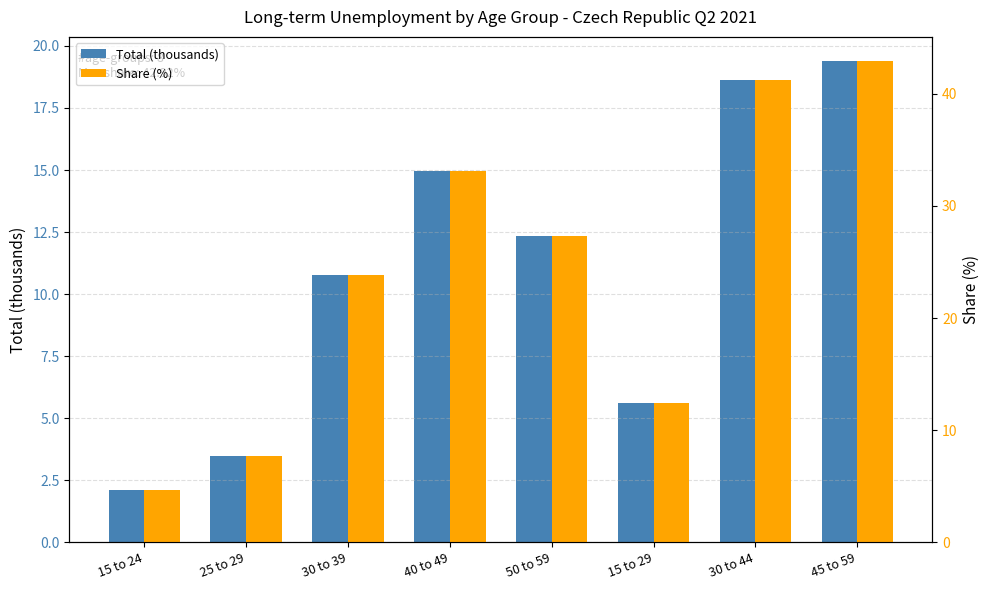

What is the difference between the highest and lowest values at 40 to 49?

18.1